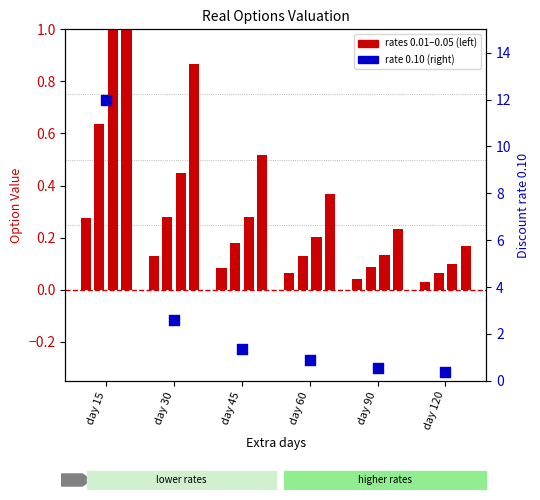

At which category is the sum across all series the highest?

day 15